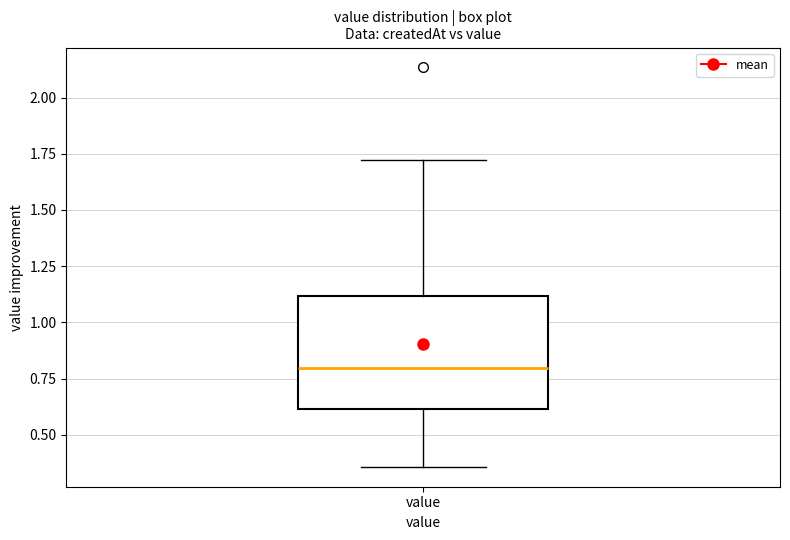

Where is the lower edge of the box for value on the y-axis? The values are not printed on the chart, so give them approximately, as read against the axis.

0.60